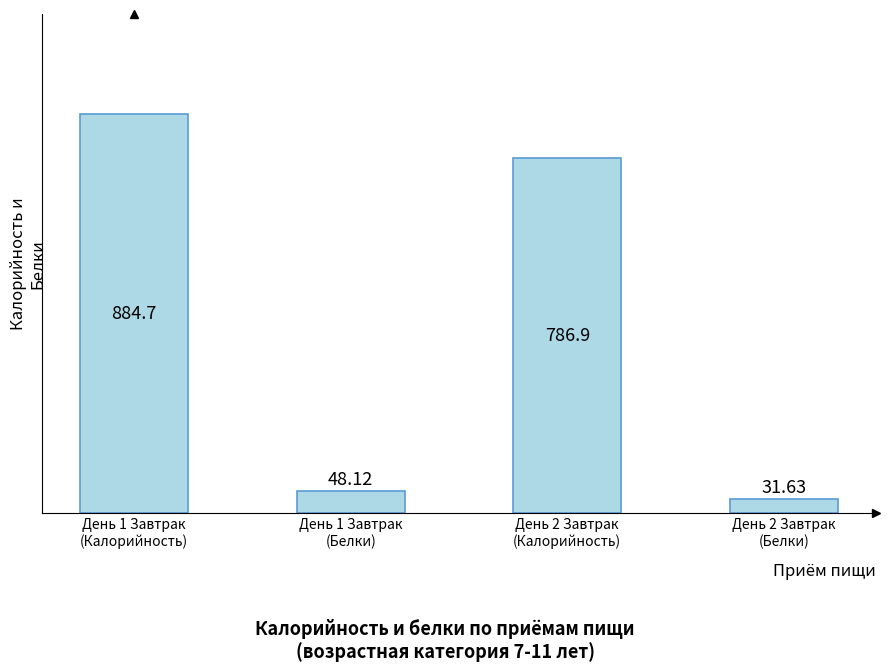

Rank the categories by value from highest to lowest.

День 1 Завтрак
(Калорийность), День 2 Завтрак
(Калорийность), День 1 Завтрак
(Белки), День 2 Завтрак
(Белки)